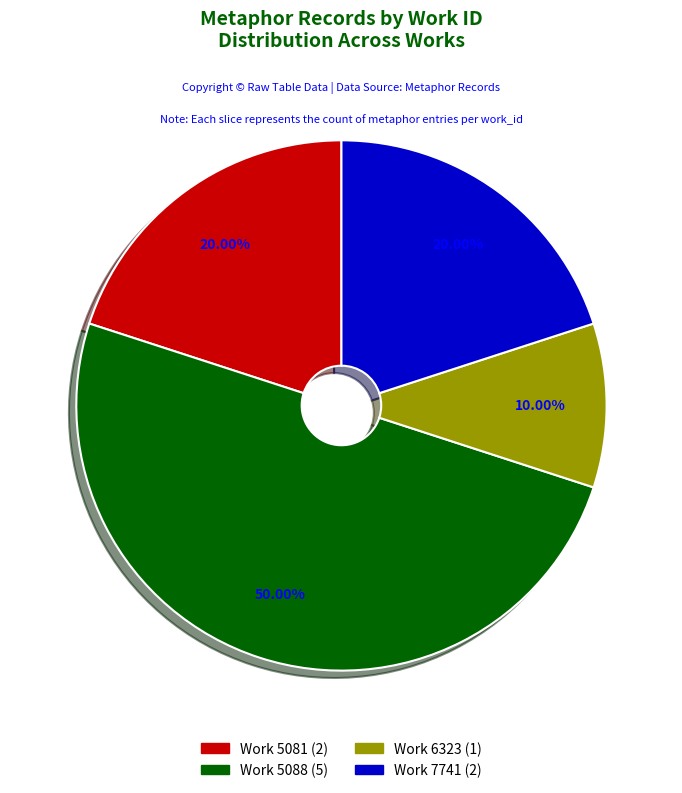

How many segments does this pie chart have?

4